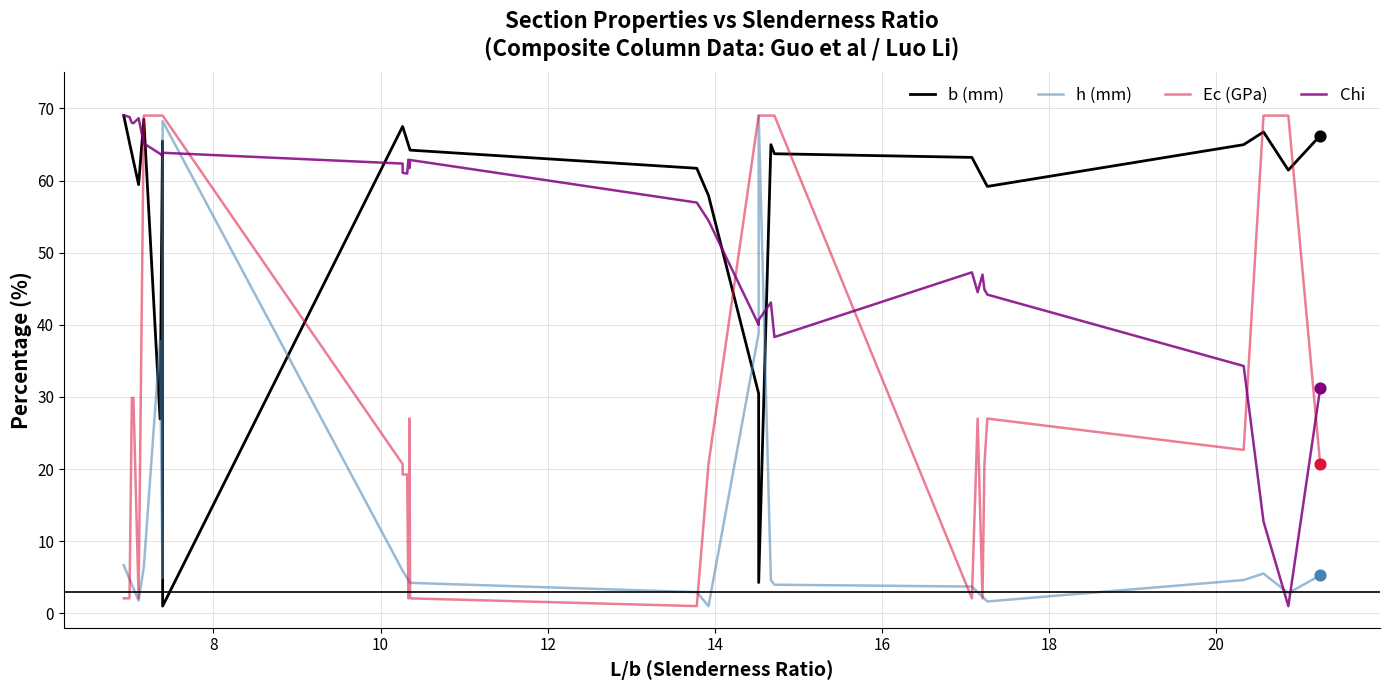

Which series has the widest spread of Y values?

b (mm)